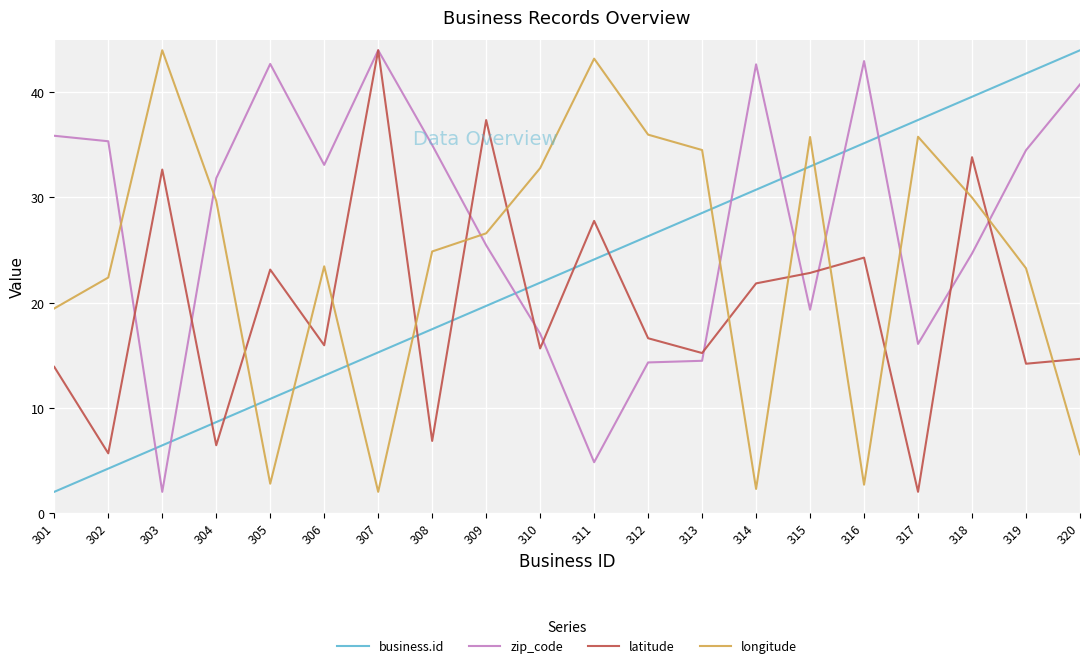

The value of zip_code at 306 is 46.4. True or false?

False